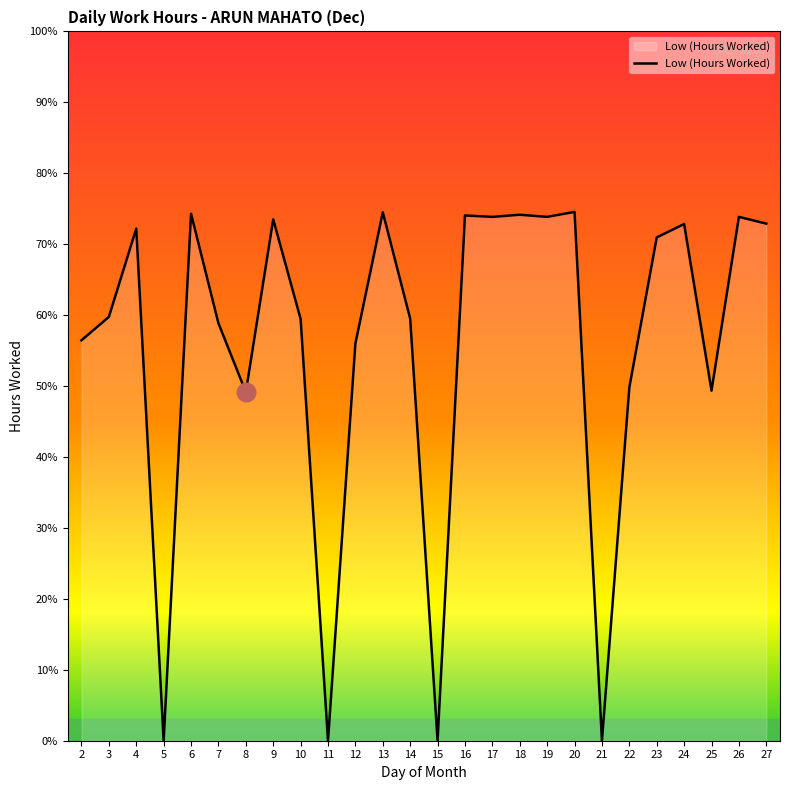

Is this an area chart (filled region under the line)?

Yes